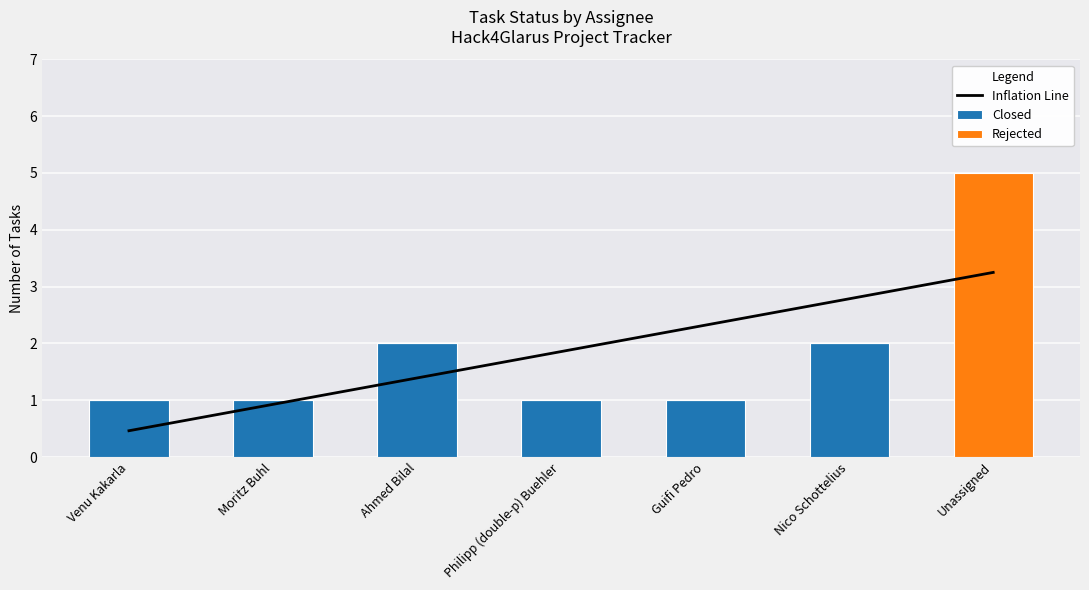

The value of Rejected at Guifi Pedro is 3.4. True or false?

False